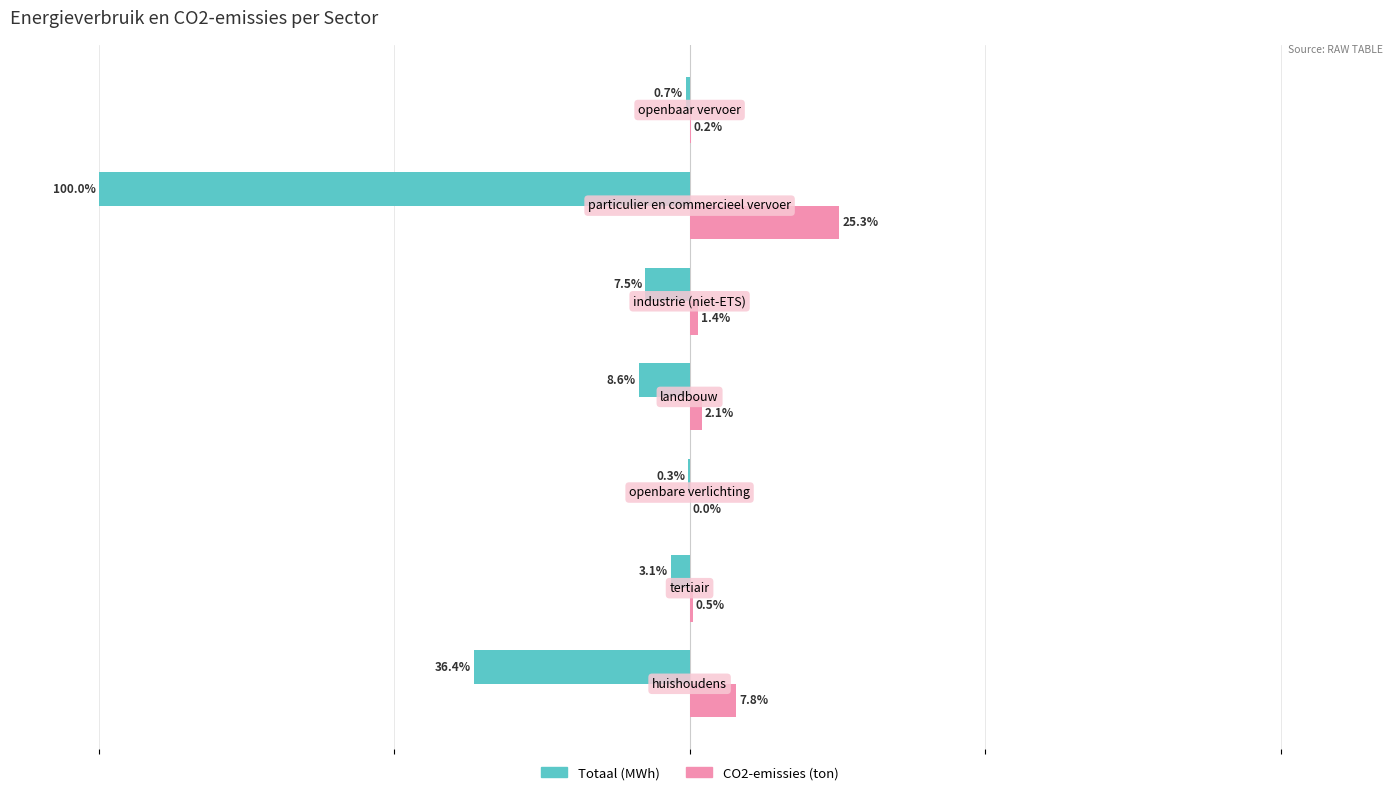

What are all the series names shown in the legend?

Totaal (MWh), CO2-emissies (ton)